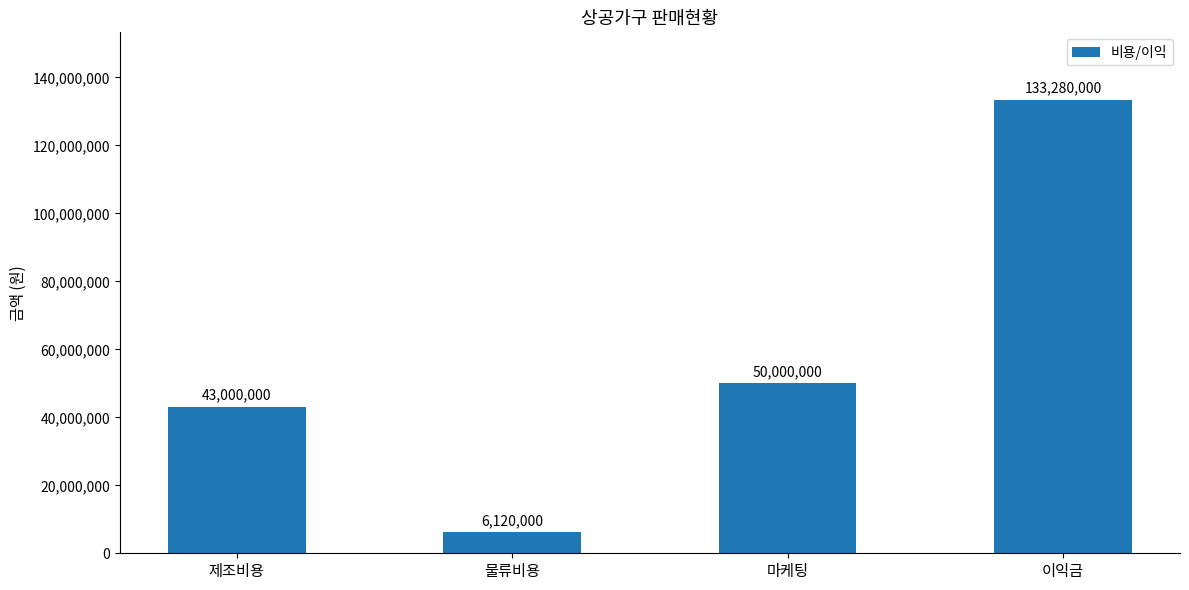

How many values are below 50000000?

2